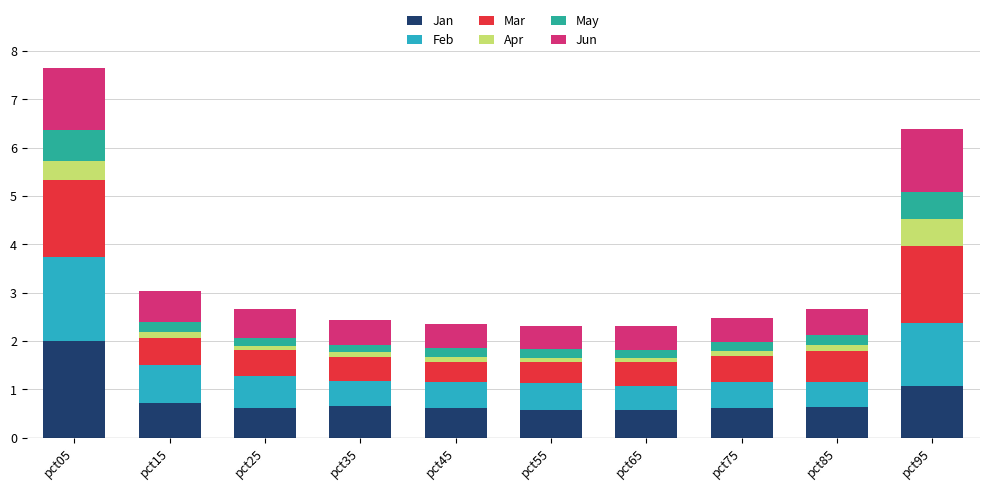

The value of Jan at pct95 is 1.1. True or false?

True